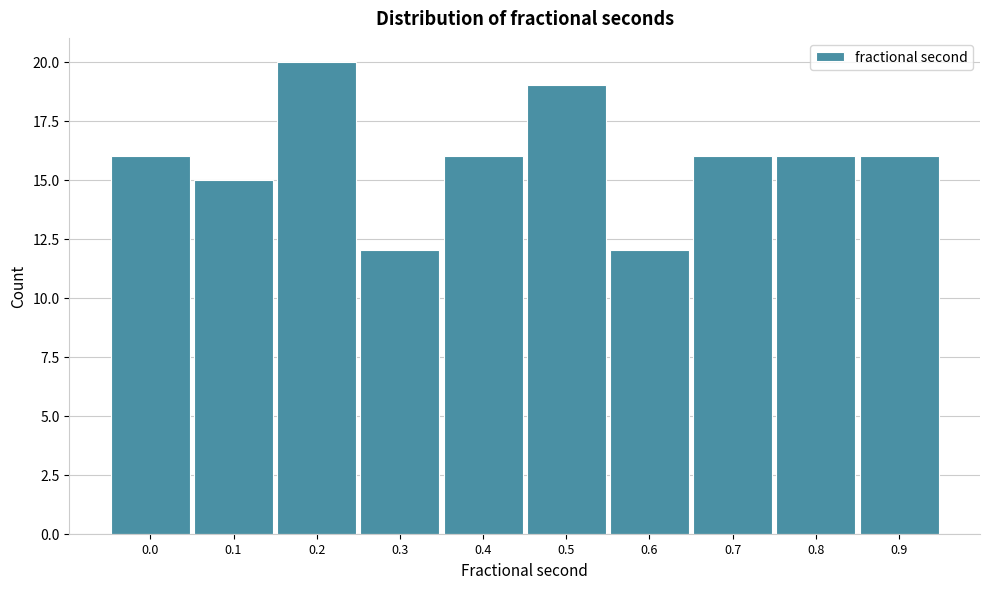

Reading right to left, list all the values displayed in this chart.

16	16	16	12	19	16	12	20	15	16